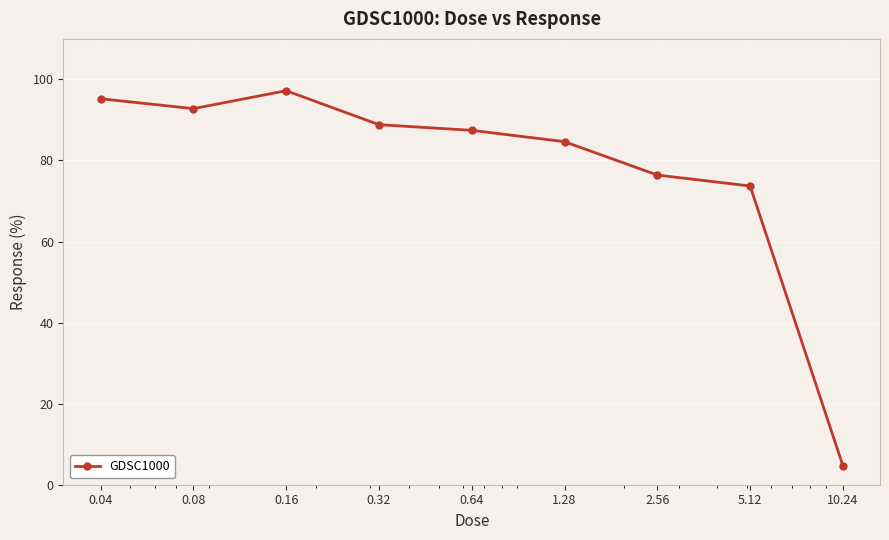

True or false: there are more than 0 points higher than both neighbors.

True